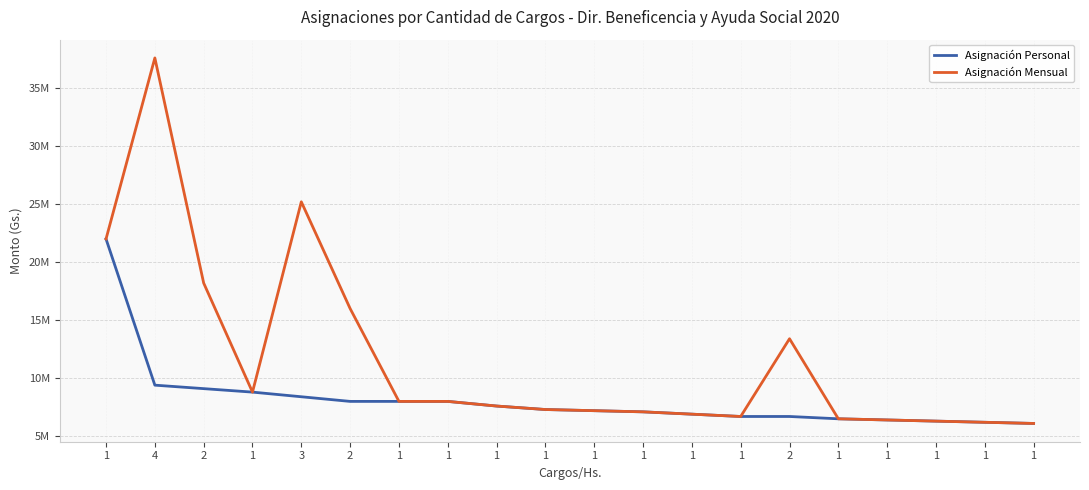

How many interior local valleys does the Asignación Mensual series have?

2